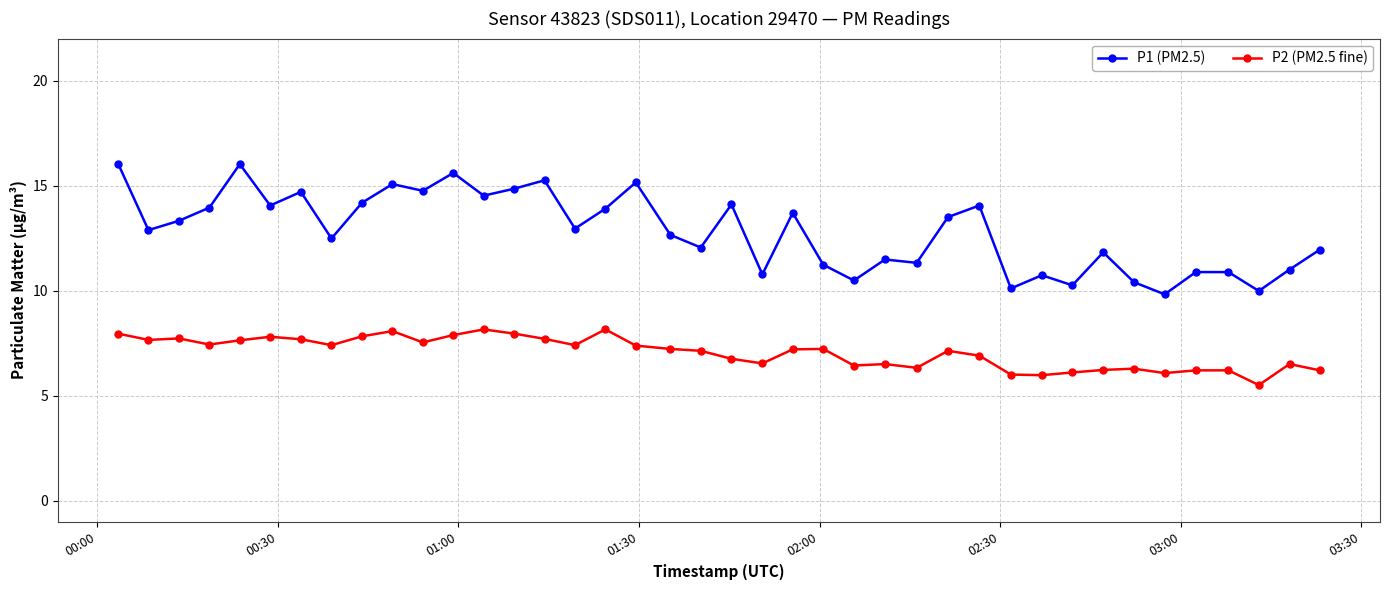

Which series has the widest spread of values?

P1 (PM2.5)